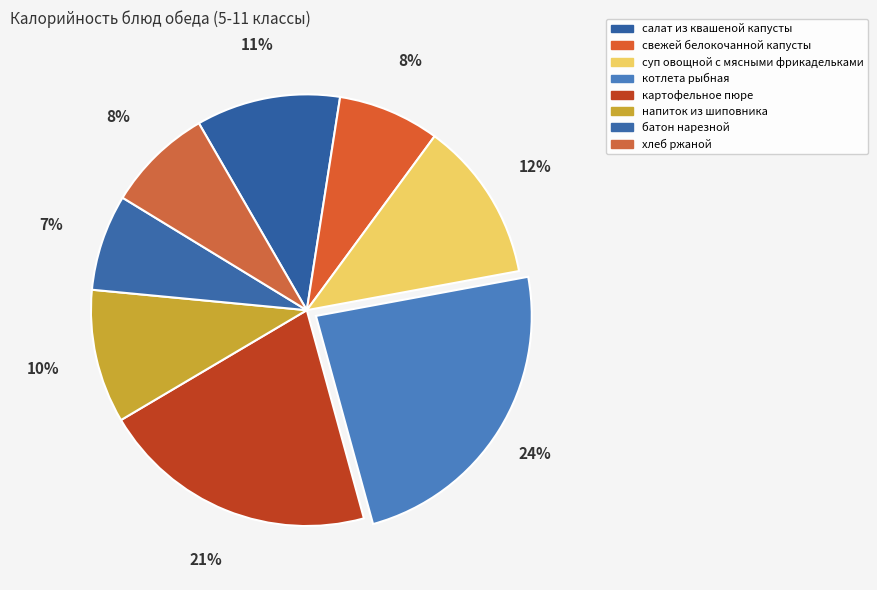

How many segments does this pie chart have?

8